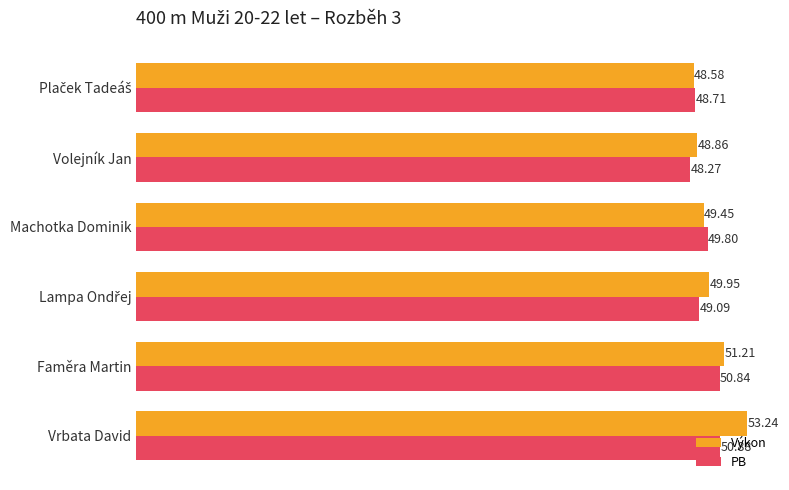

At how many categories does at least one series exceed 49?

4